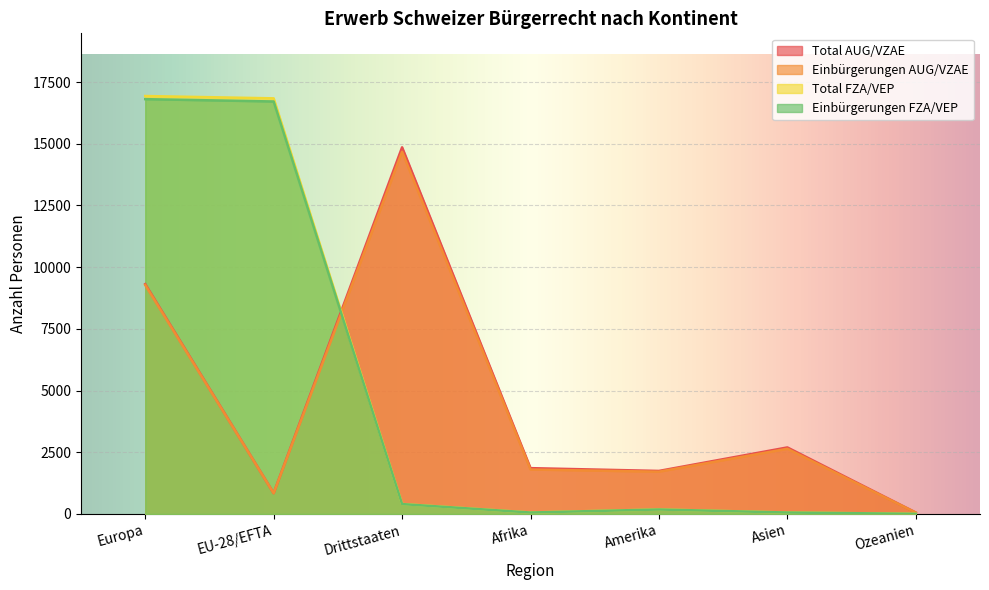

Where is the first local minimum for Total FZA/VEP?

Afrika